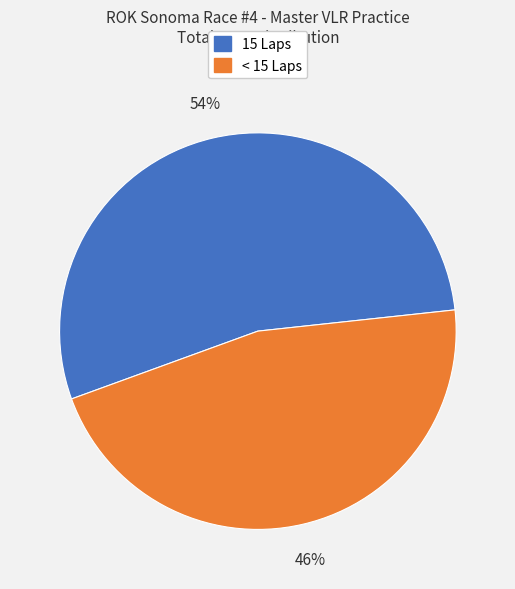

Is there any slice that represents more than half of the pie?

Yes